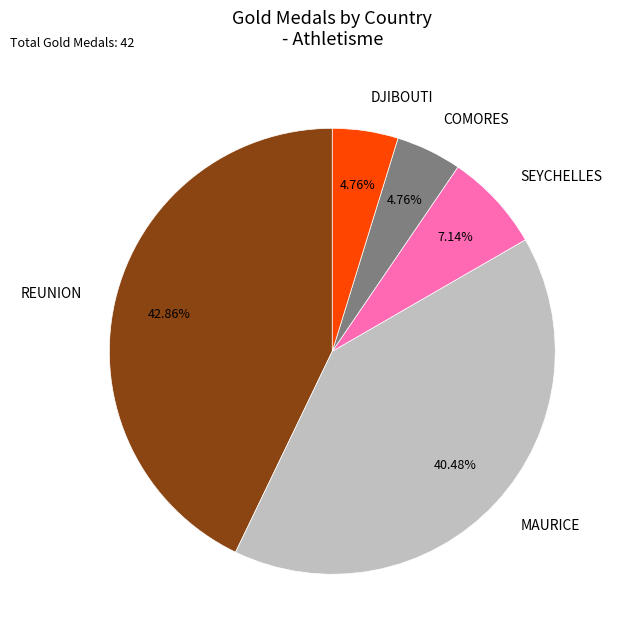

The SEYCHELLES slice represents 16% of the pie. True or false?

False